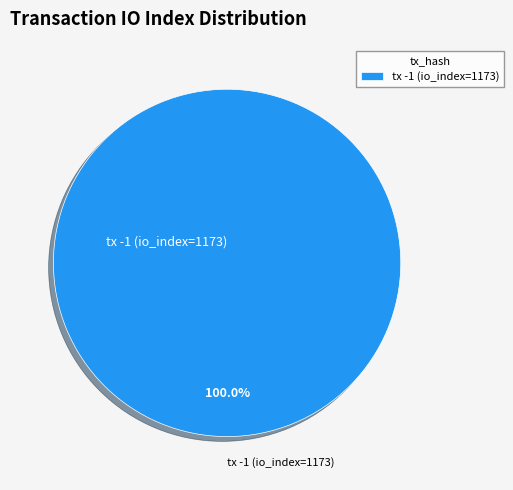

Rank the categories by value from lowest to highest.

tx -1 (io_index=1173)